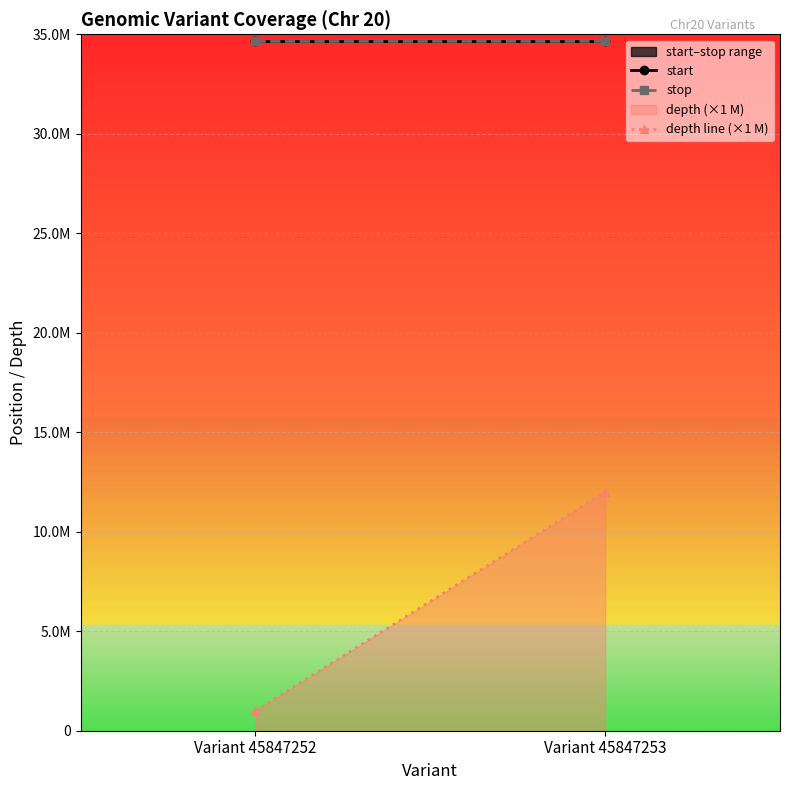

Count the stop values in the range 34640697 to 34642471.

2